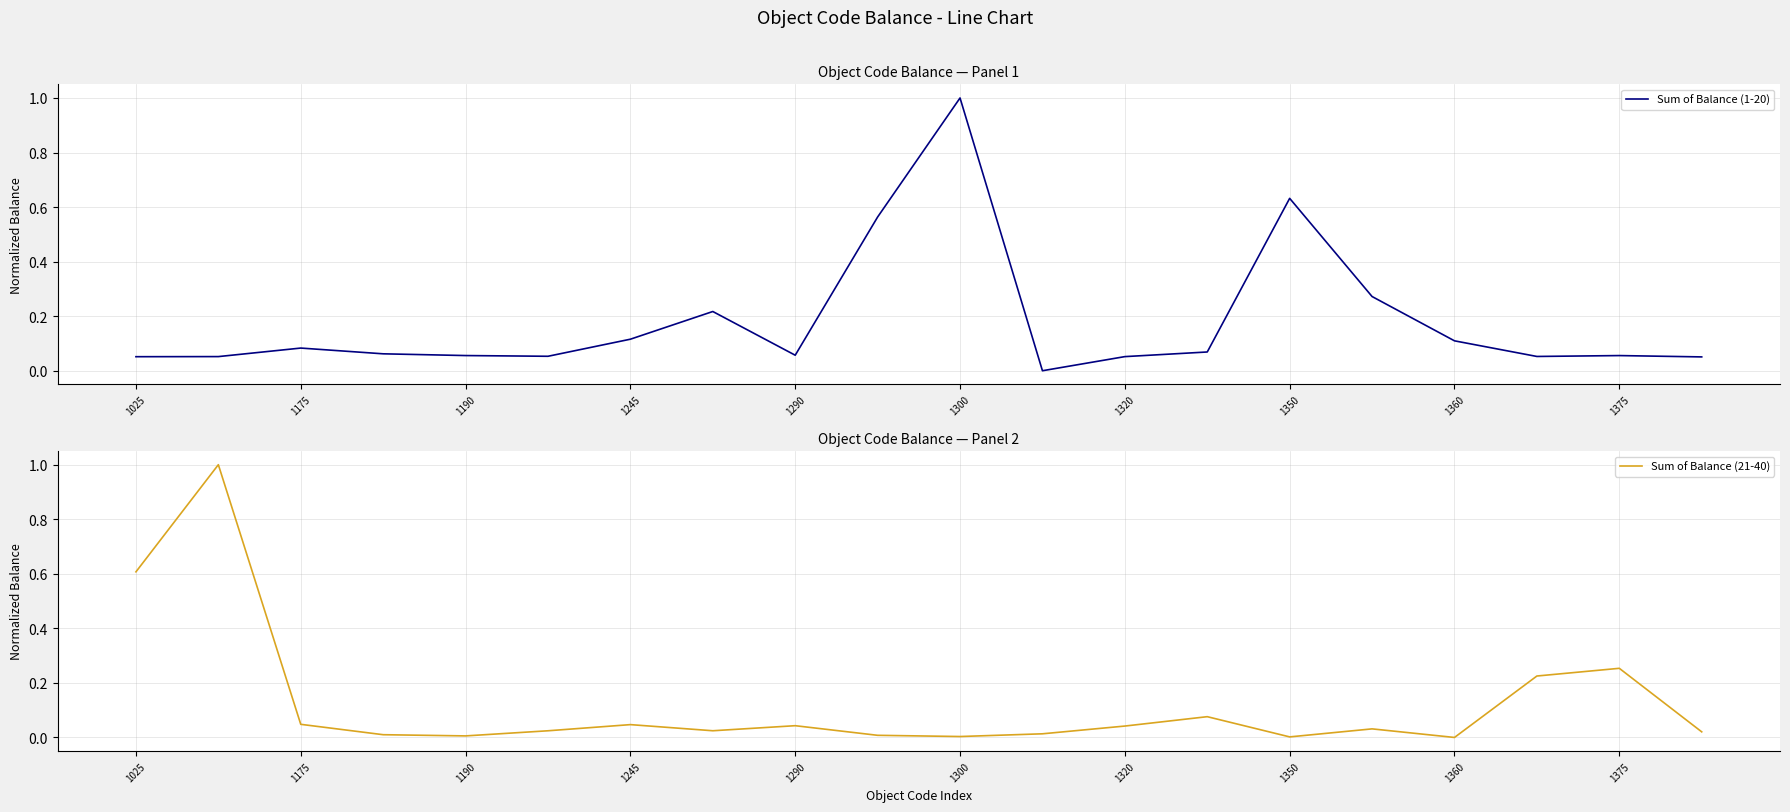

What is the average value of the Sum of Balance (1-20) series?

0.2